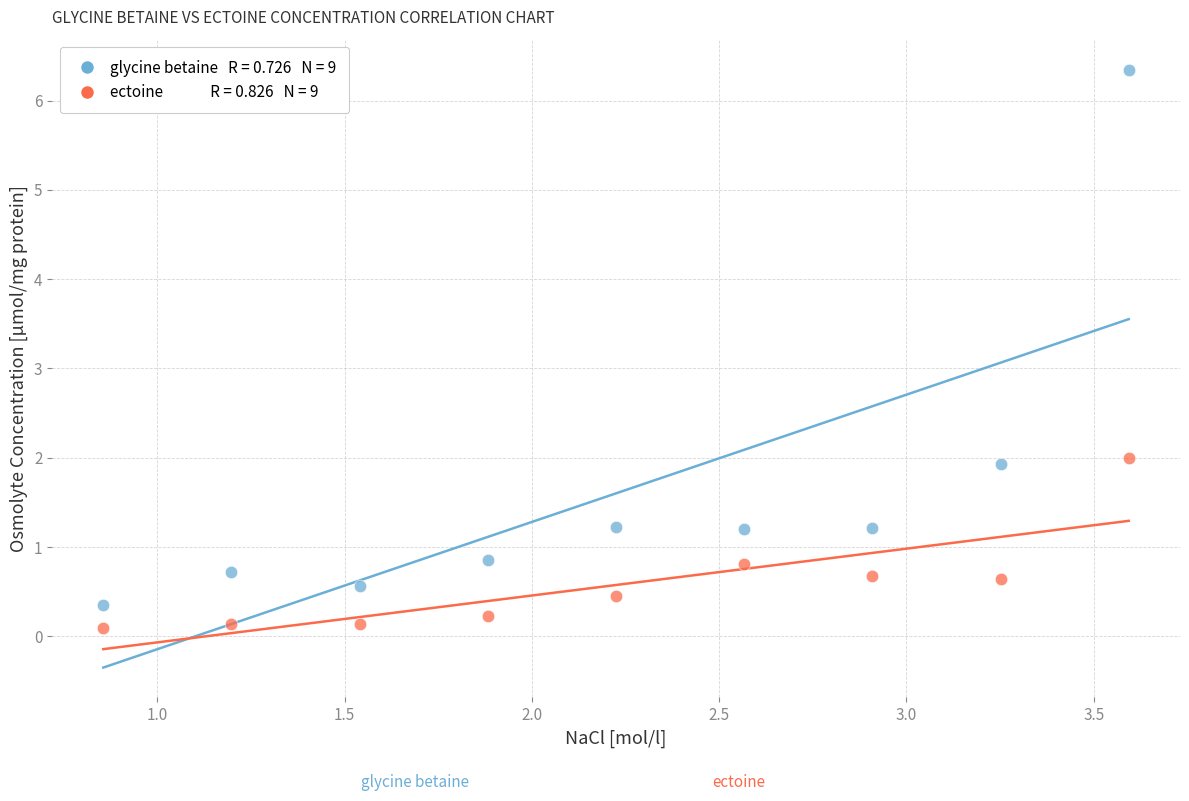

Across all data points, what is the range of Y values (max minus min)?

6.3